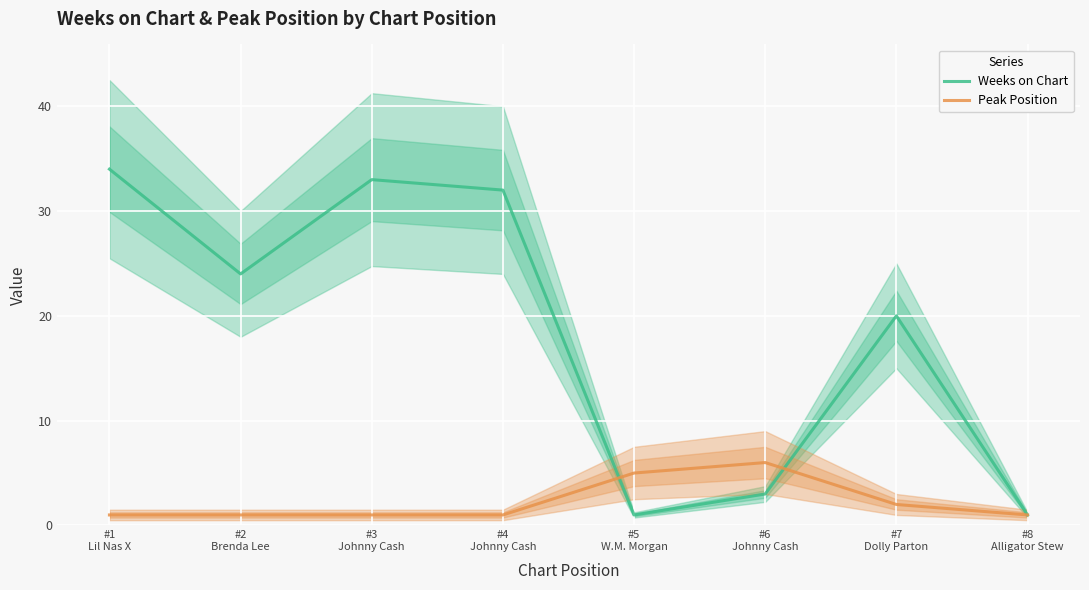

What position from the right is #7
Dolly Parton?

2